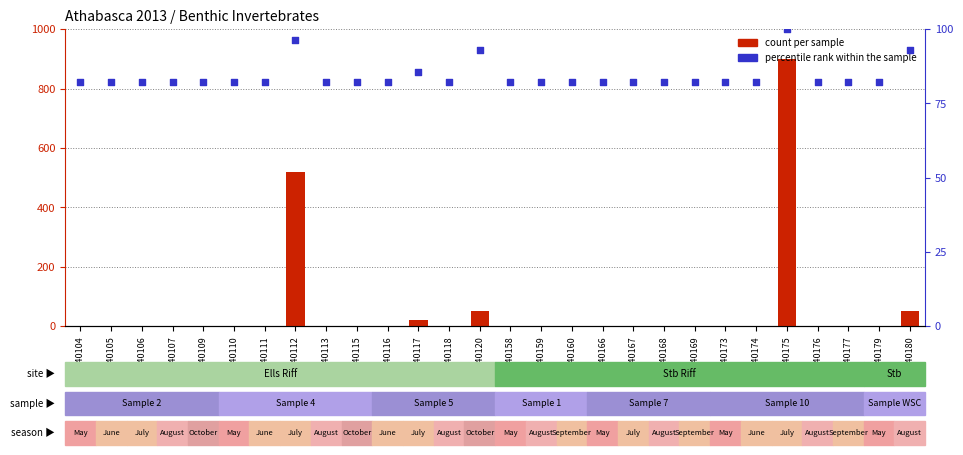

Which series has the largest total across all categories?

percentile rank within the sample